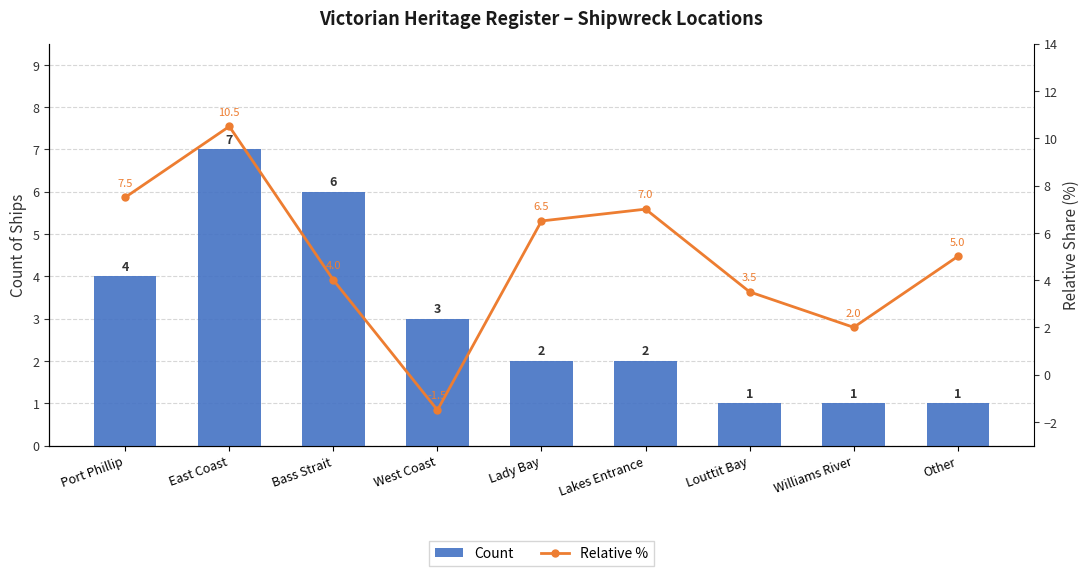

Reading left to right, transcribe all the data shown in this chart.

Count: Port Phillip=4.0	East Coast=7.0	Bass Strait=6.0	West Coast=3.0	Lady Bay=2.0	Lakes Entrance=2.0	Louttit Bay=1.0	Williams River=1.0	Other=1.0
Relative %: Port Phillip=7.5	East Coast=10.5	Bass Strait=4.0	West Coast=-1.5	Lady Bay=6.5	Lakes Entrance=7.0	Louttit Bay=3.5	Williams River=2.0	Other=5.0